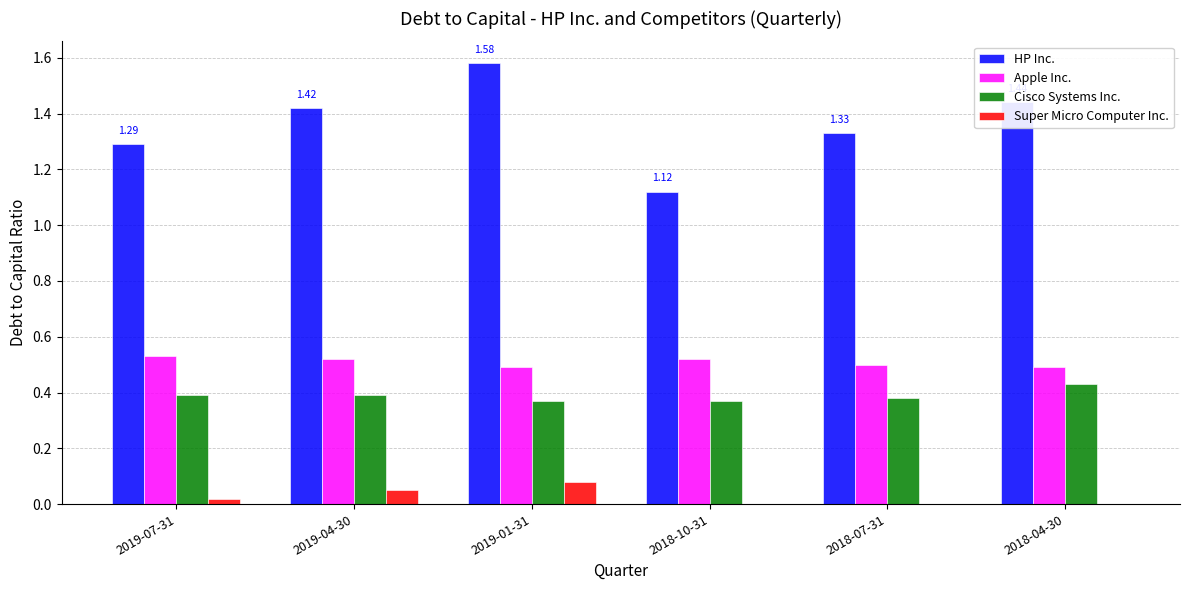

True or false: Cisco Systems Inc. has a value of 0.2 at 2019-04-30.

False